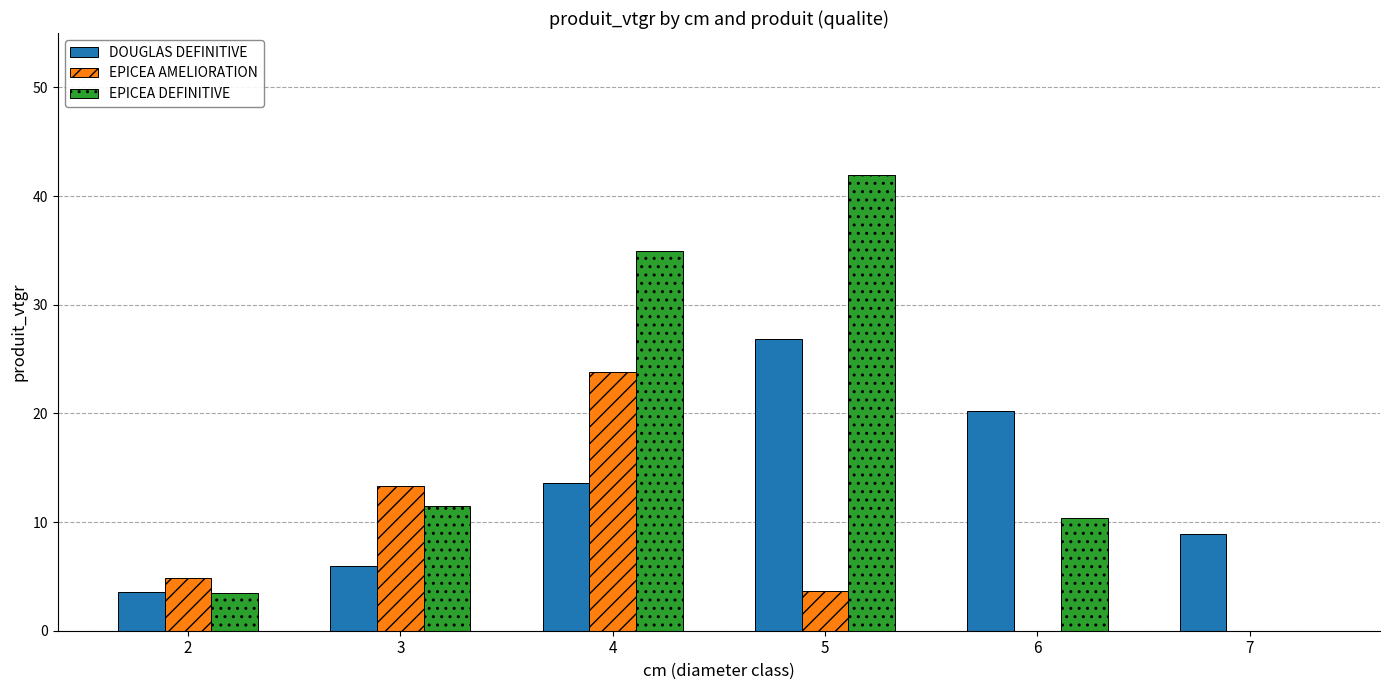

What is the sum of all DOUGLAS DEFINITIVE values?

79.0